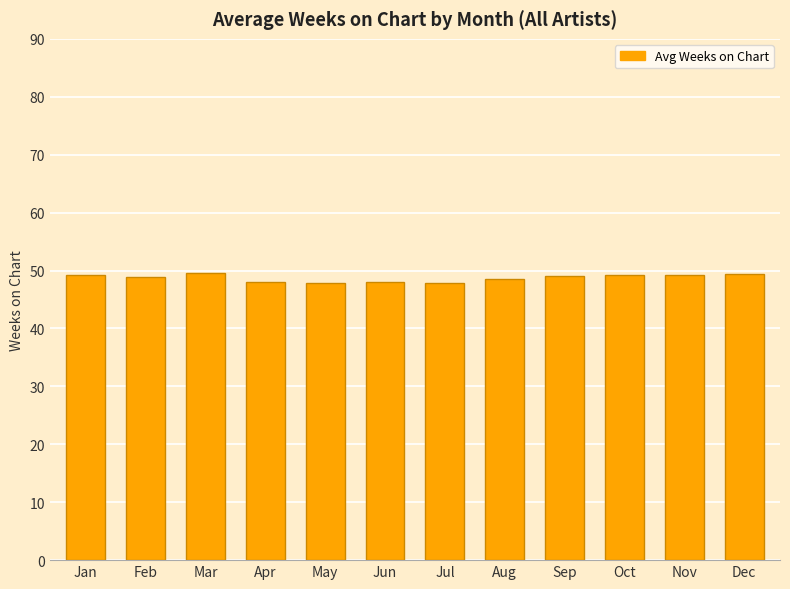

Where does the data first go above 49?

Jan